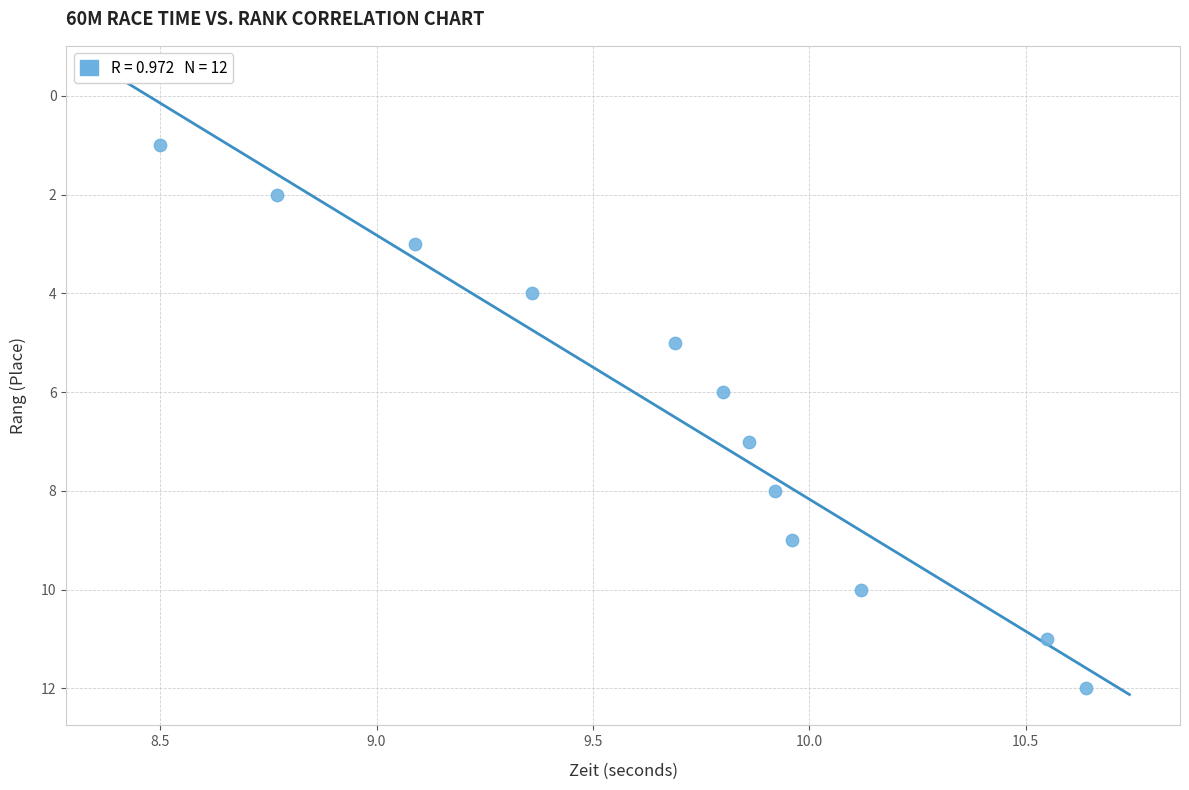

What is the range of Y values (max minus min)?

11